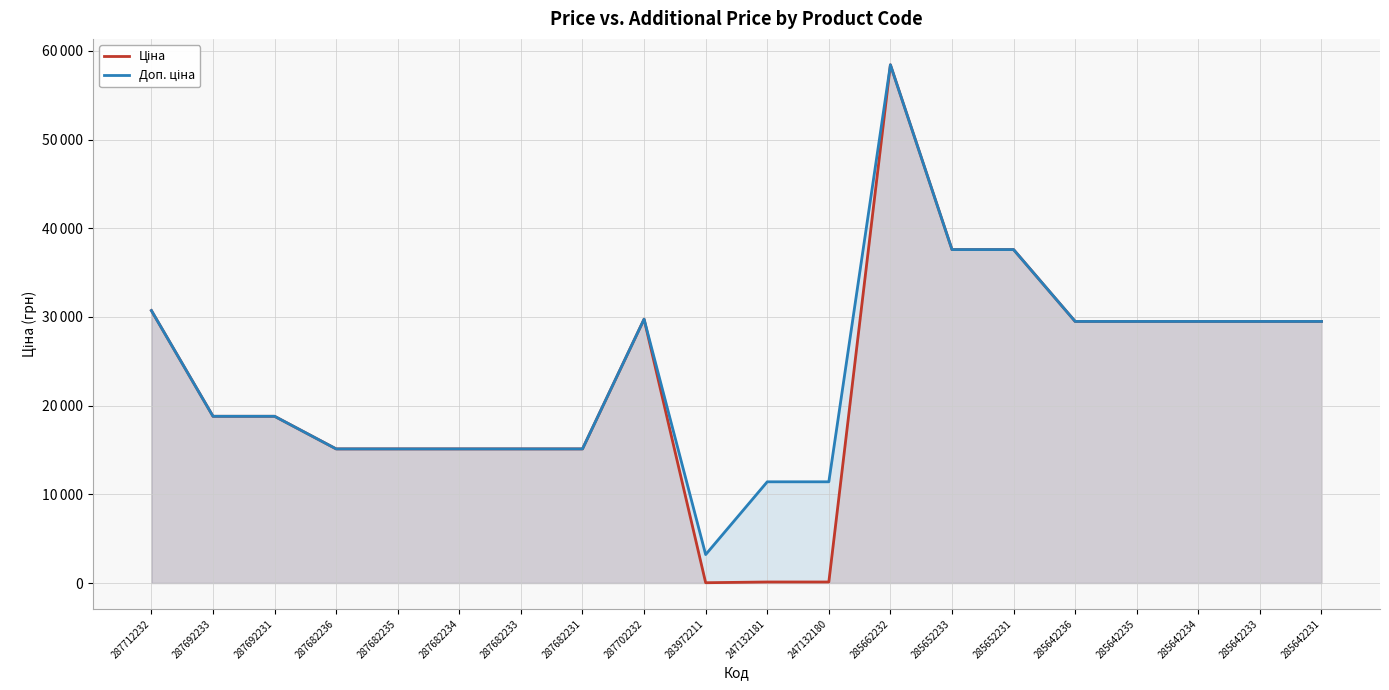

What is the difference between the maximum and minimum values in the Ціна series?

58394.5